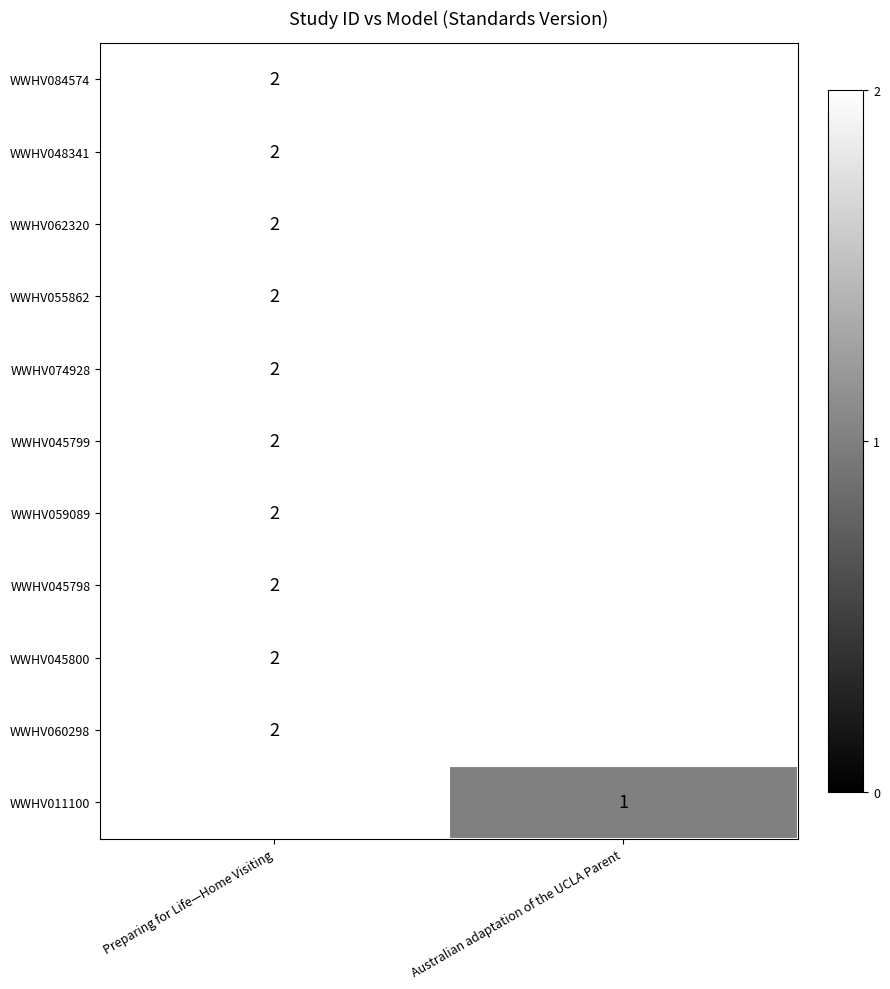

Is it true that row_0 equals 2.0 at Preparing for Life—Home Visiting?

True